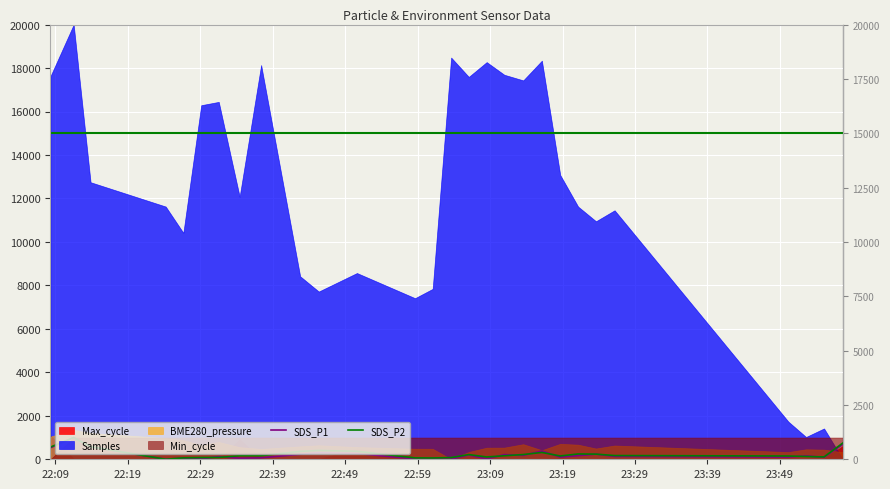

Which category has the lowest value in the SDS_P2 series?

22:39